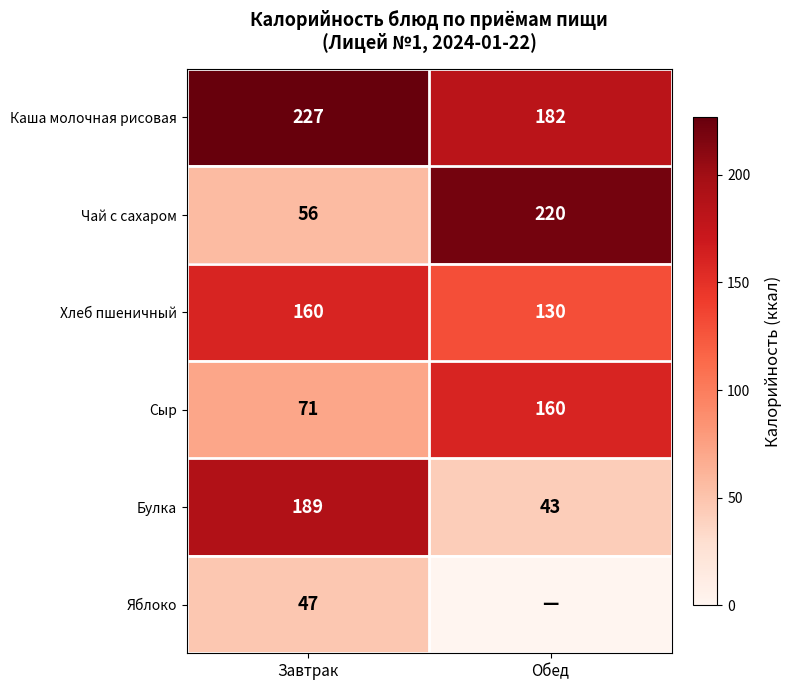

At how many categories does at least one series exceed 1?

2